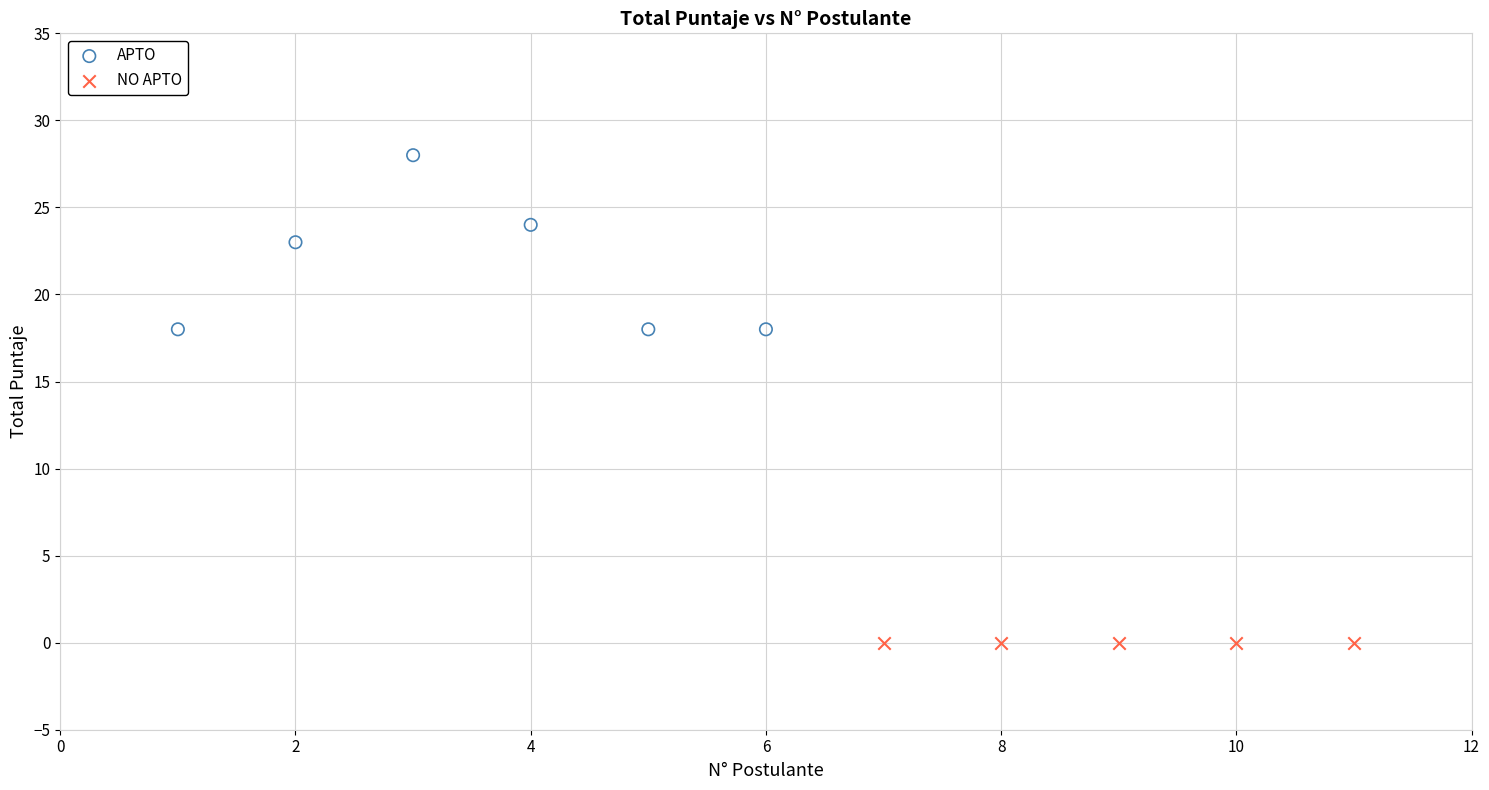

Which series contains the lowest Y value?

NO APTO